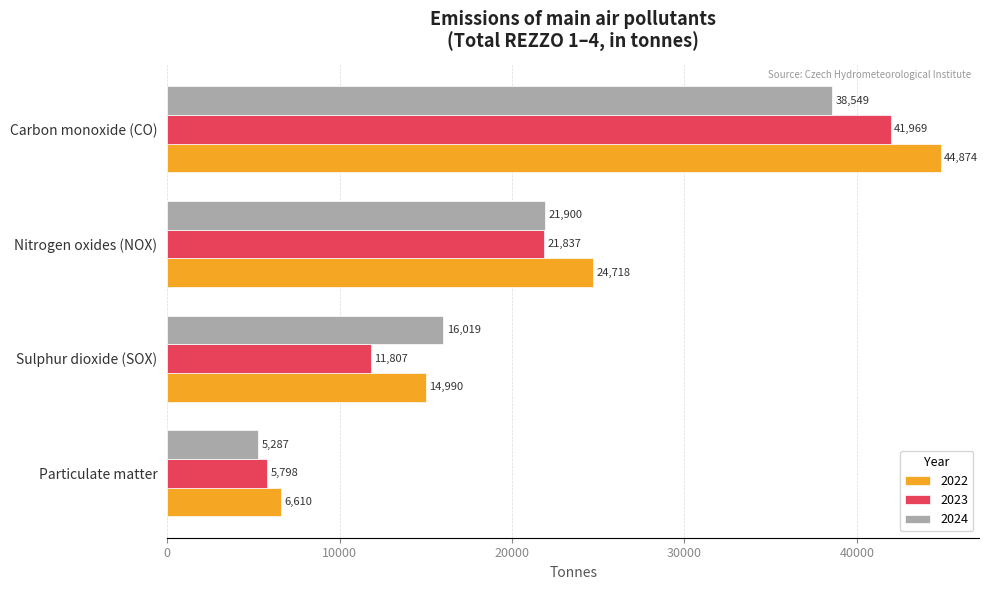

Is the value of 2024 at Sulphur dioxide (SOX) greater than the value of 2023 at Nitrogen oxides (NOX)?

No